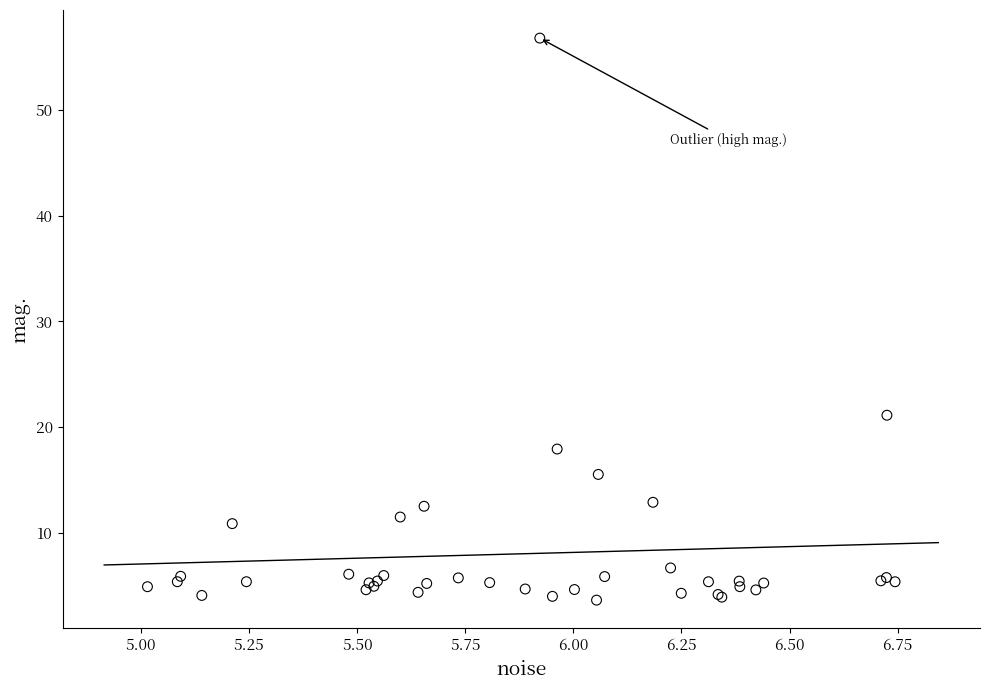

What Y value in the scatter plot is closest to 30?

21.1